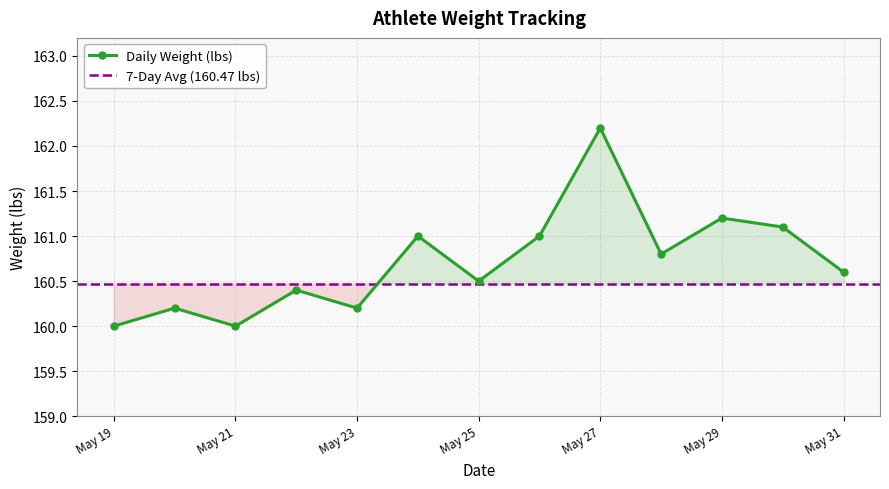

In Daily Weight (lbs), how many points are higher than both neighbors (excluding endpoints)?

5